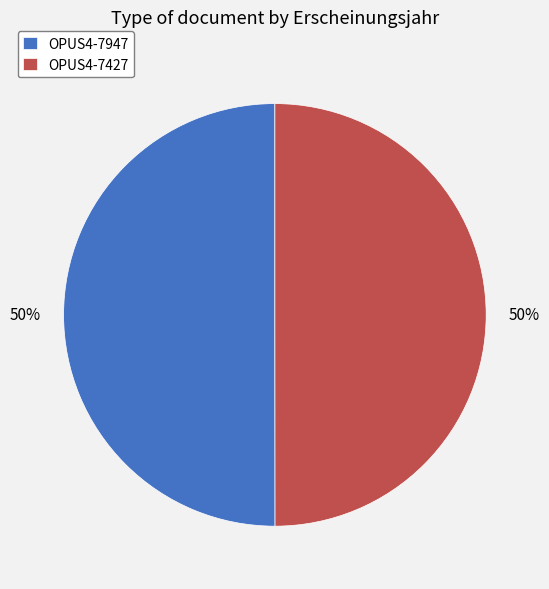

True or false: OPUS4-7427 accounts for 50% of the total.

True